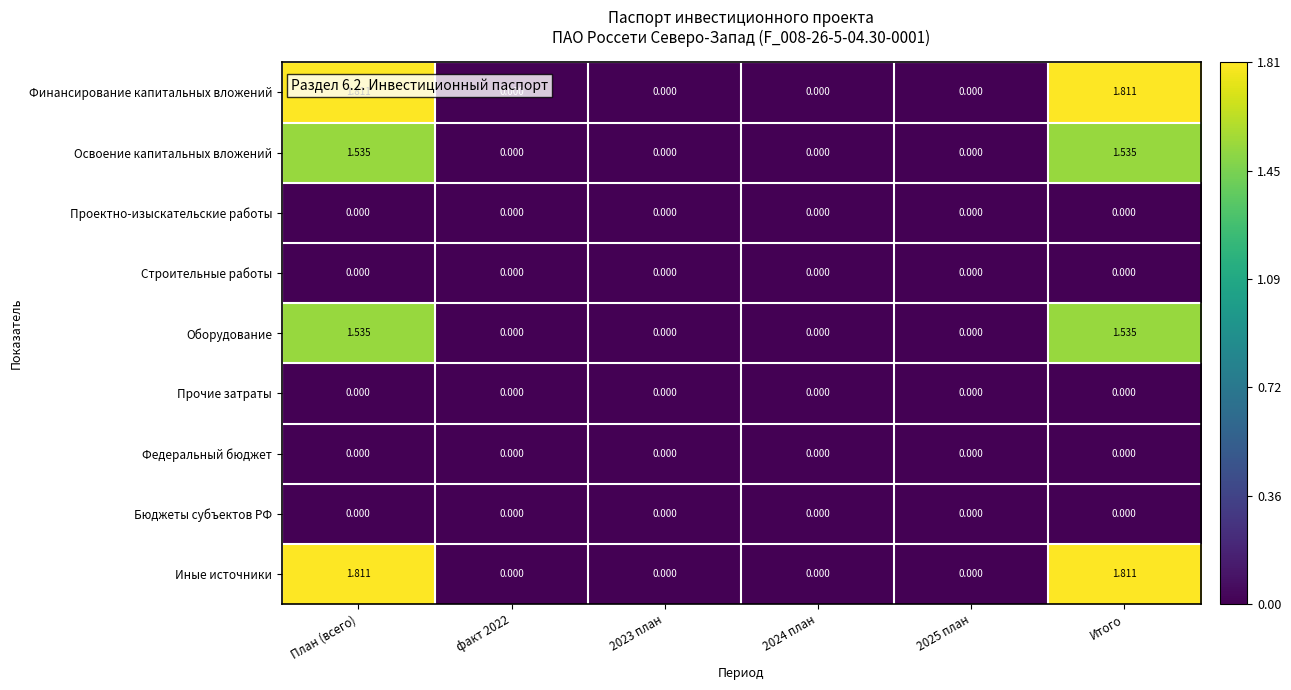

How many positive values does the Оборудование series have?

2